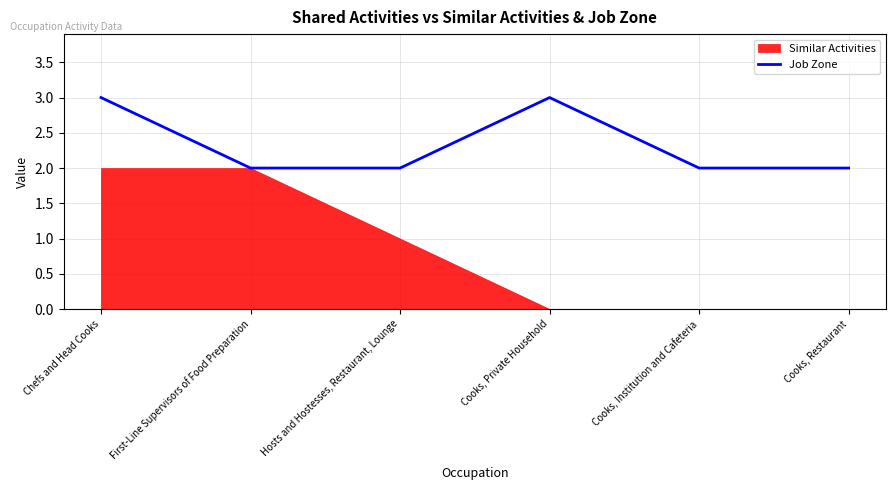

What is the maximum value for Job Zone?

3